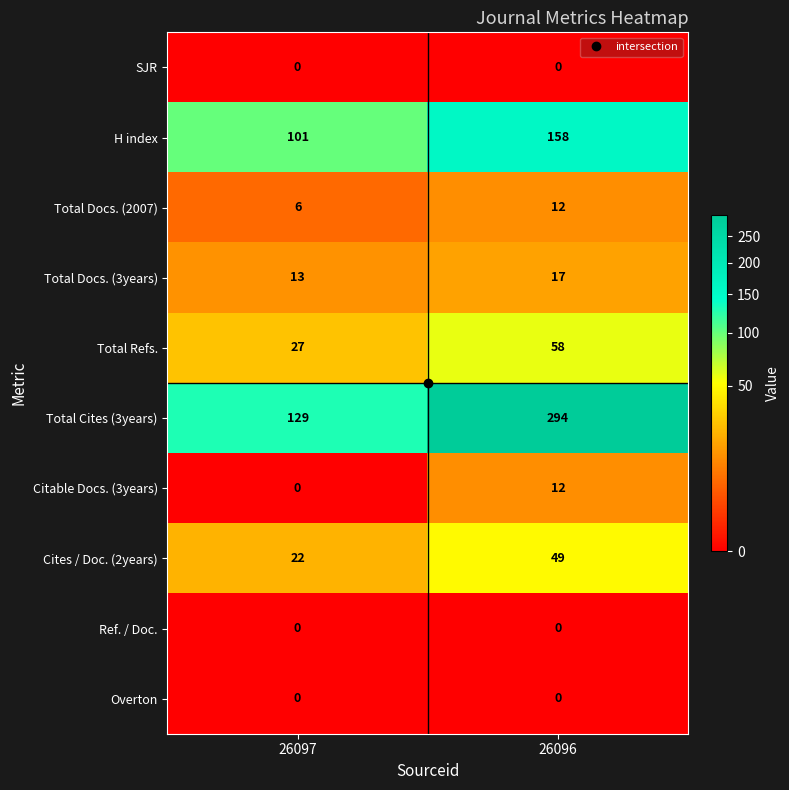

Rank the categories by Total Docs. (2007) value from highest to lowest.

26096, 26097